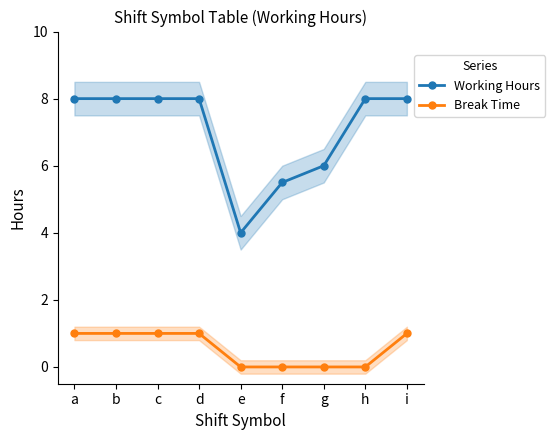

Does the chart display data point markers on the line(s)?

Yes